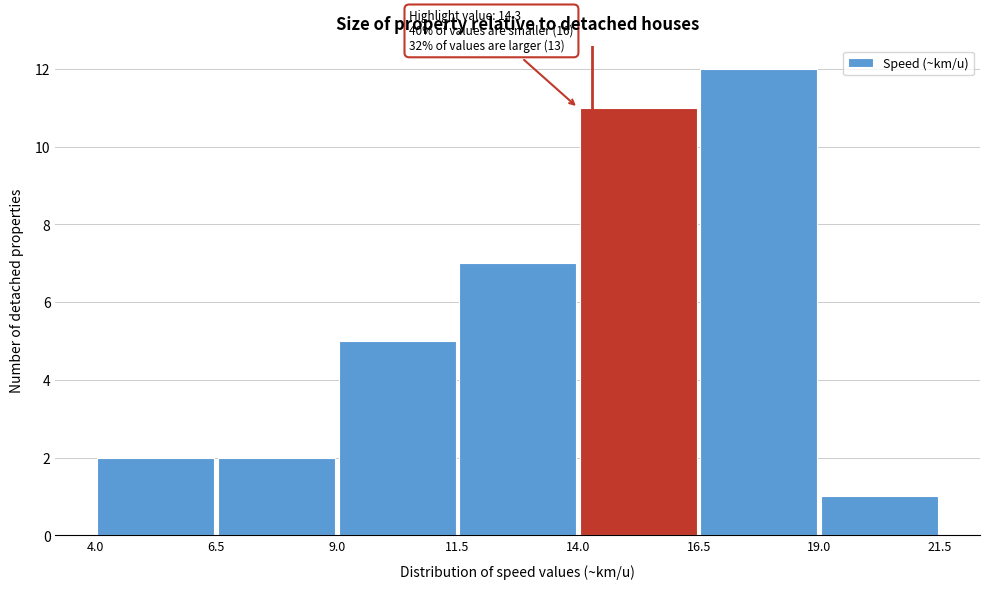

Over which range of the x-axis is the bar tallest?

16.5 to 19.0